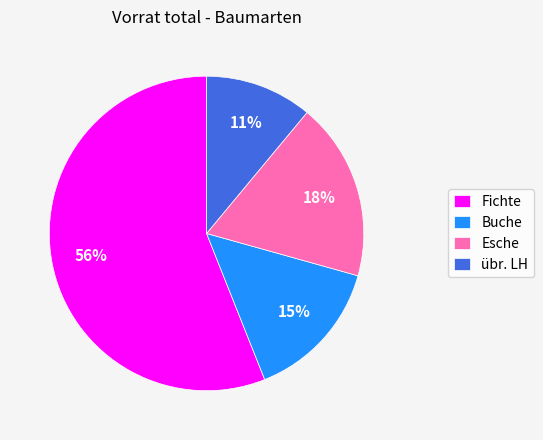

What percentage is the Fichte slice, to the nearest percent?

56%